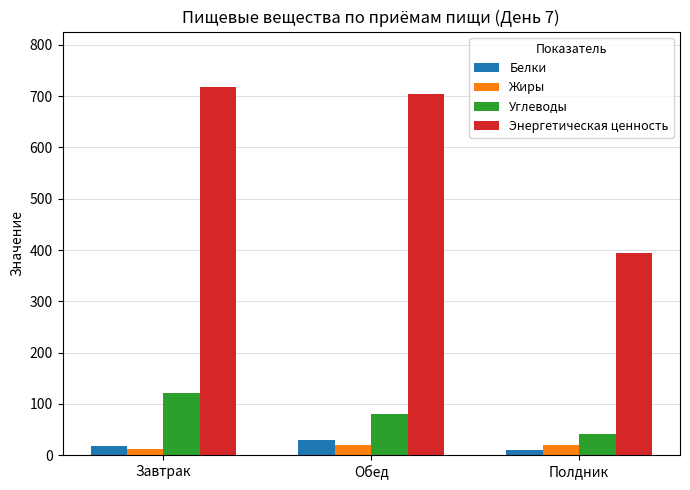

What is the difference between the Углеводы values at Завтрак and Обед?

41.0